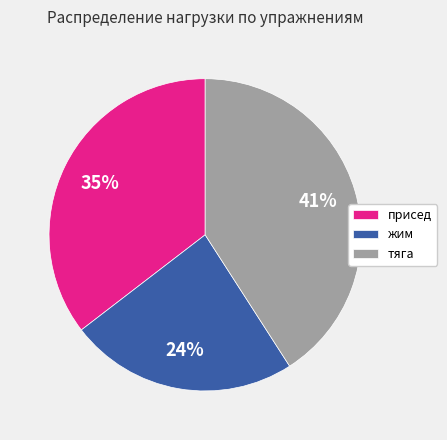

Combined, do присед and жим account for over 50%?

Yes